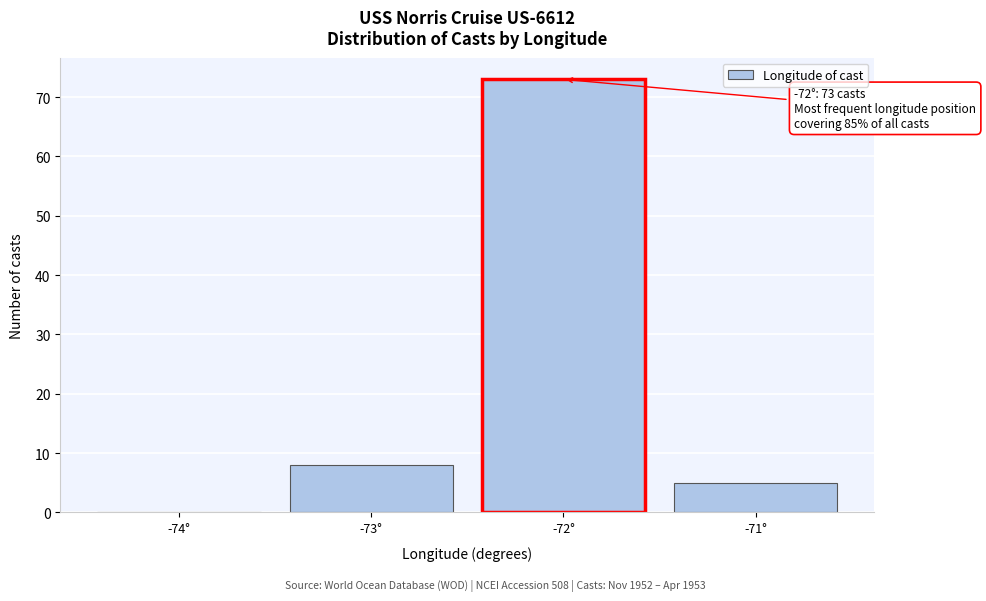

Reading left to right, extract all data points from this chart.

-74°=0	-73°=8	-72°=73	-71°=5